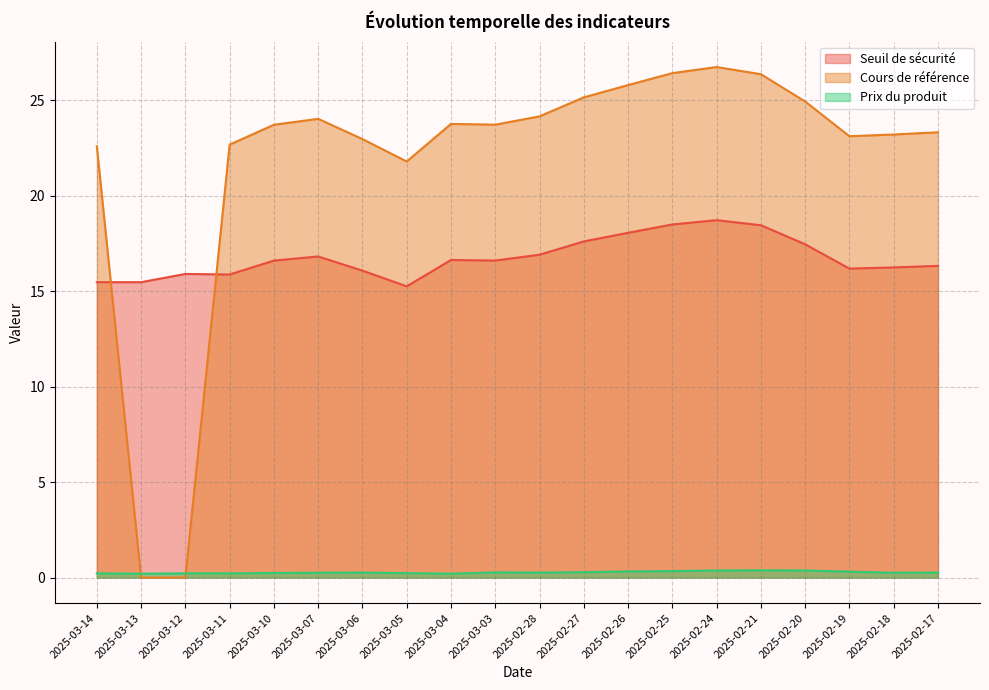

Which series has the largest total across all categories?

Cours de référence